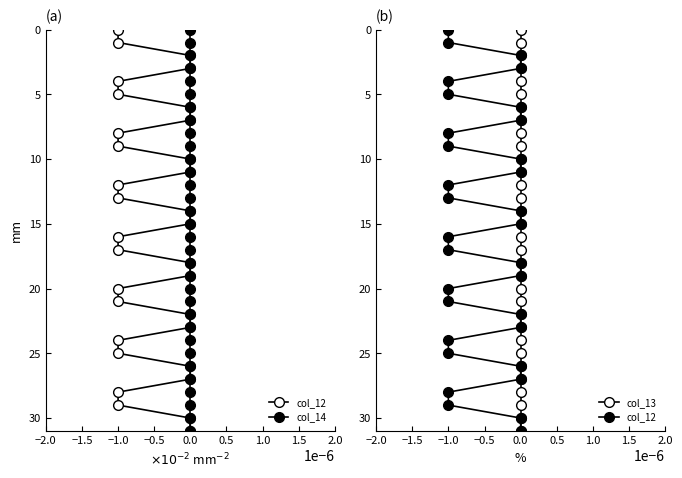

Between 15 and 27, which series saw the biggest shift?

col_12